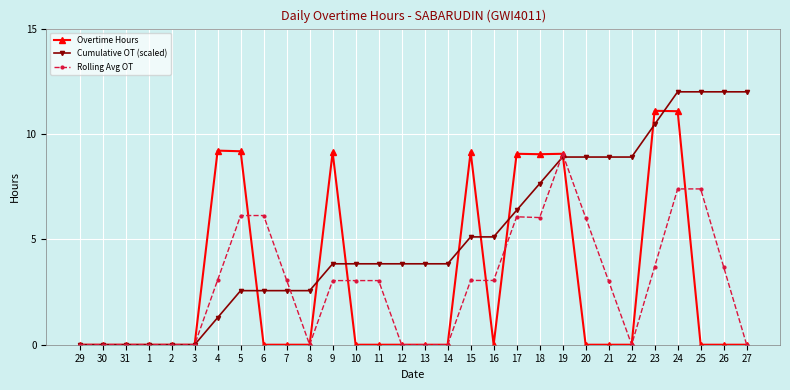

At which category is the sum across all series the highest?

24